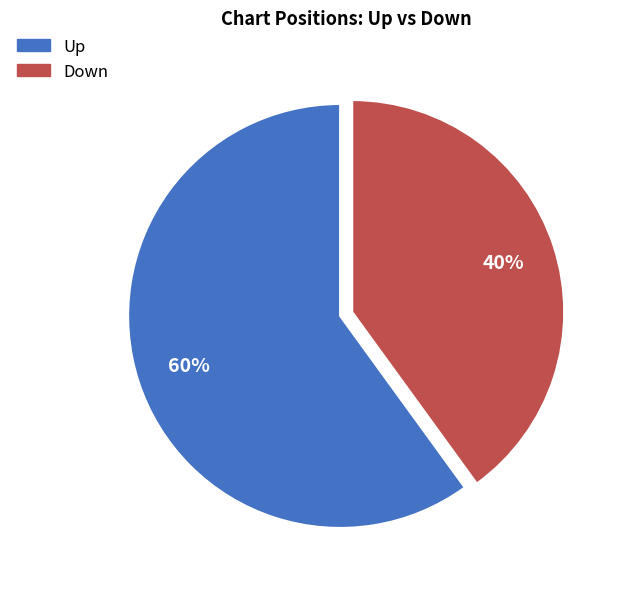

Which has a higher value, Down or Up?

Up